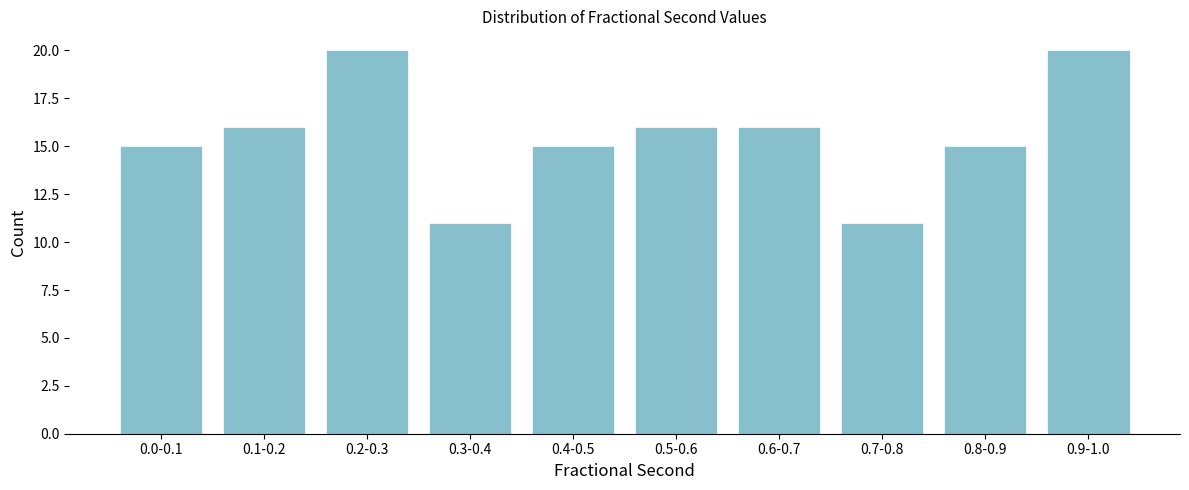

Reading left to right, extract all data points from this chart.

0.0-0.1=15	0.1-0.2=16	0.2-0.3=20	0.3-0.4=11	0.4-0.5=15	0.5-0.6=16	0.6-0.7=16	0.7-0.8=11	0.8-0.9=15	0.9-1.0=20